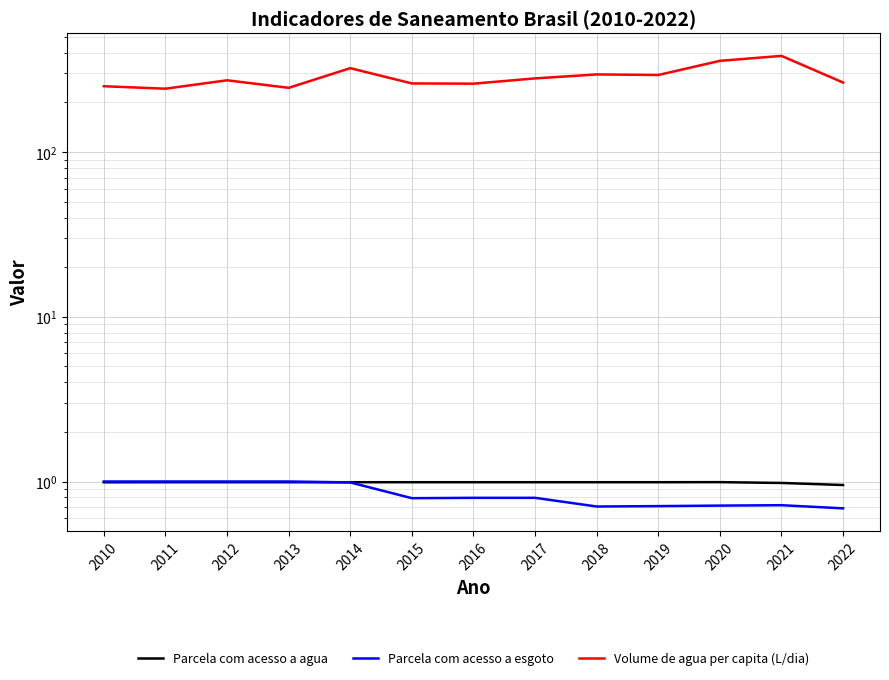

Reading left to right, transcribe all the data shown in this chart.

Parcela com acesso a agua: 2010=1.0	2011=1.0	2012=1.0	2013=1.0	2014=1.0	2015=1.0	2016=1.0	2017=1.0	2018=1.0	2019=1.0	2020=1.0	2021=1.0	2022=1.0
Parcela com acesso a esgoto: 2010=1.0	2011=1.0	2012=1.0	2013=1.0	2014=1.0	2015=0.8	2016=0.8	2017=0.8	2018=0.7	2019=0.7	2020=0.7	2021=0.7	2022=0.7
Volume de agua per capita (L/dia): 2010=250.8	2011=242.3	2012=272.6	2013=245.2	2014=322.8	2015=260.8	2016=259.9	2017=279.8	2018=295.8	2019=293.4	2020=357.6	2021=383.3	2022=264.0